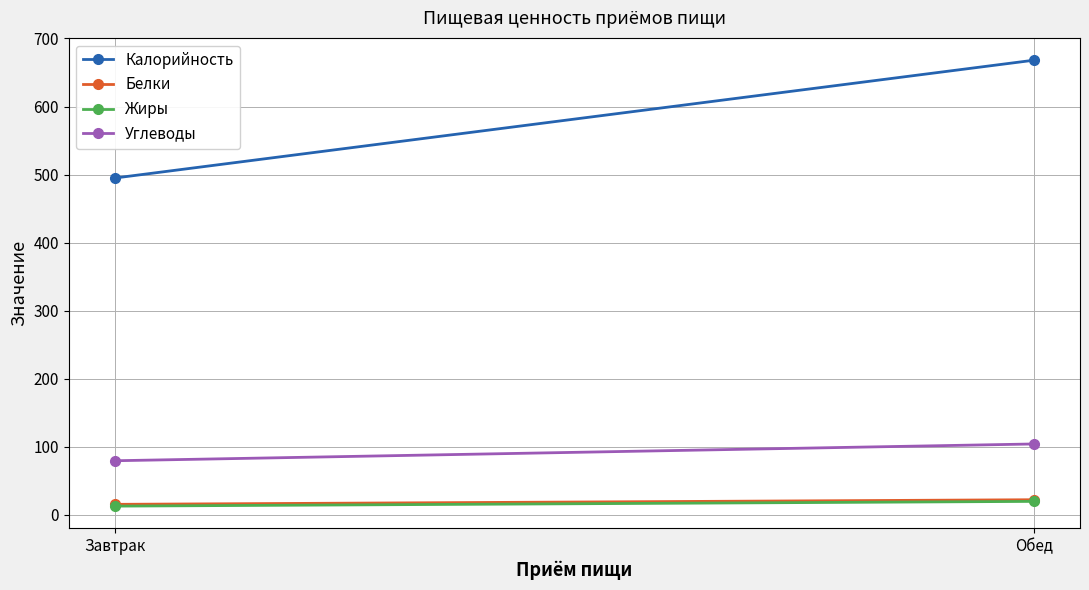

How many values in the Белки series are below 22?

1